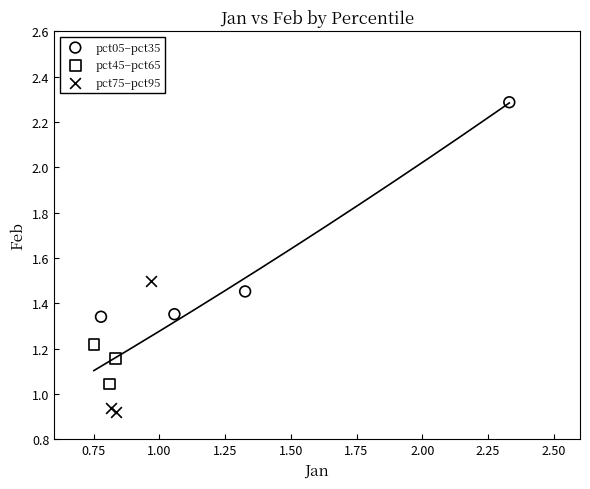

Which series contains the lowest Y value?

pct75–pct95